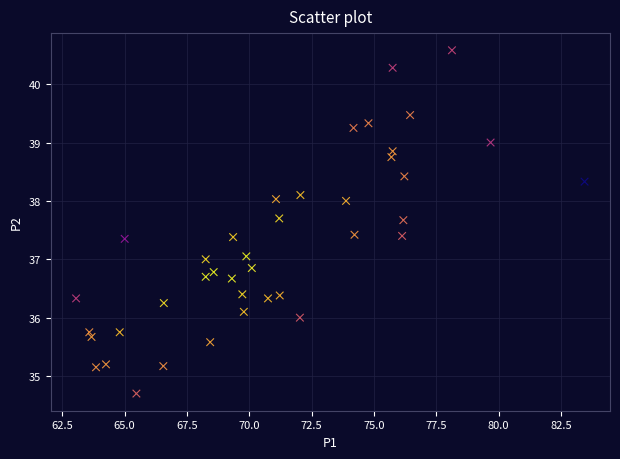

What is the range of Y values (max minus min)?

5.9